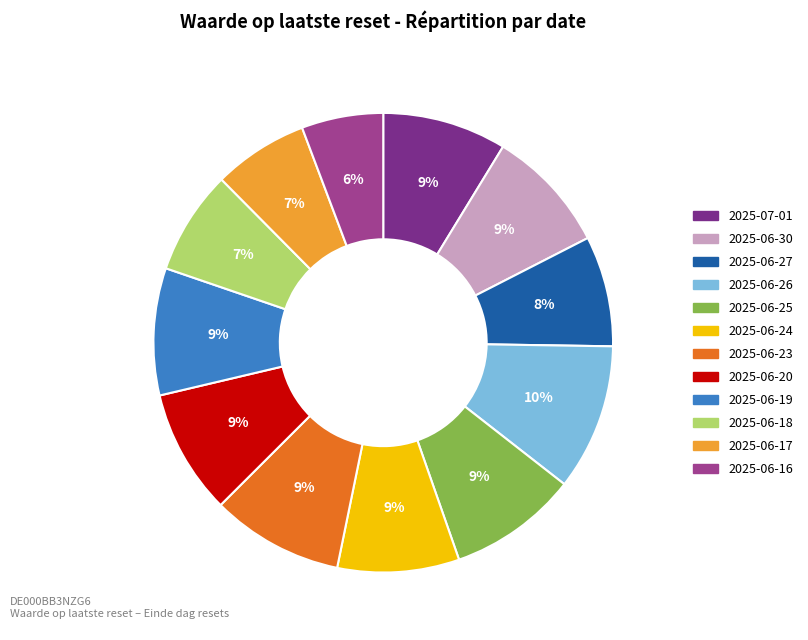

Does 2025-06-25 represent more than half of the total?

No